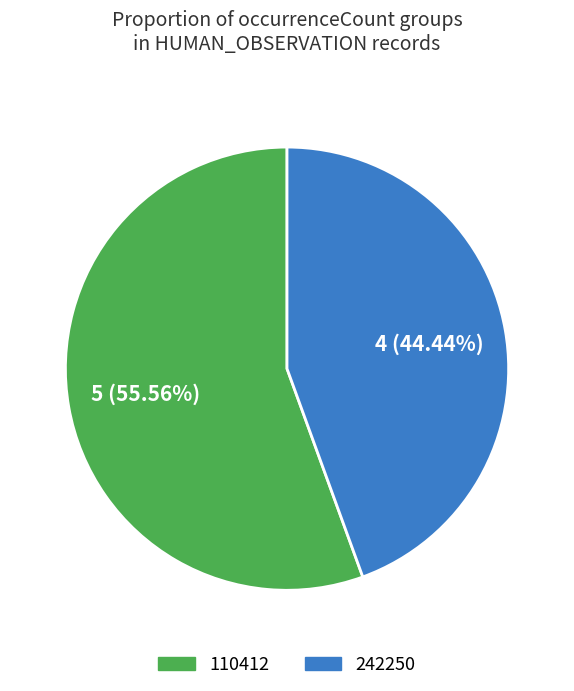

Which slice is the largest?

110412